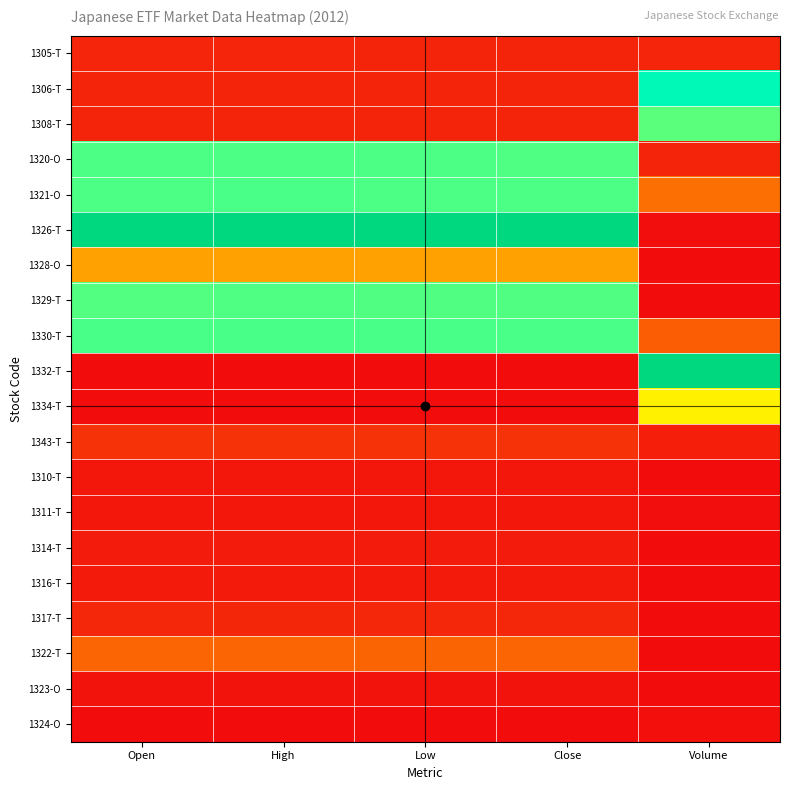

Which has a higher value, Volume or Close?

Volume